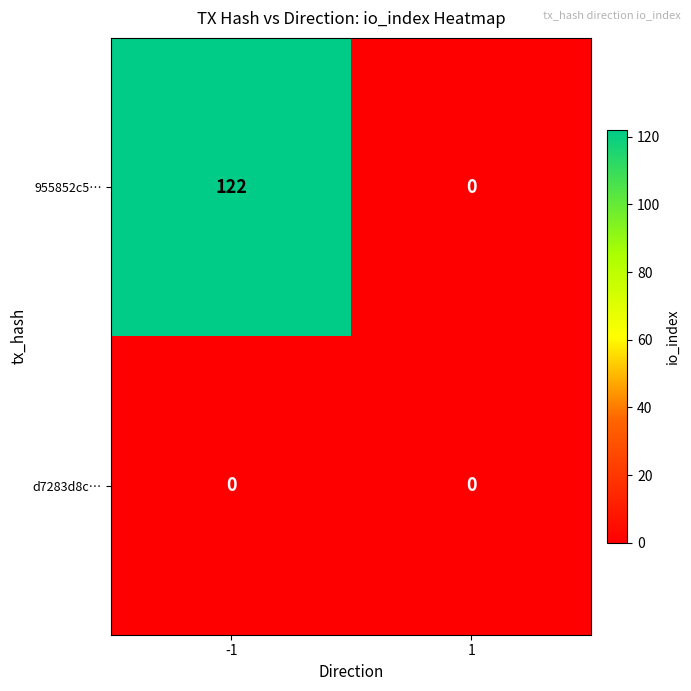

True or false: 955852c5… has a value of 122 at -1.

True